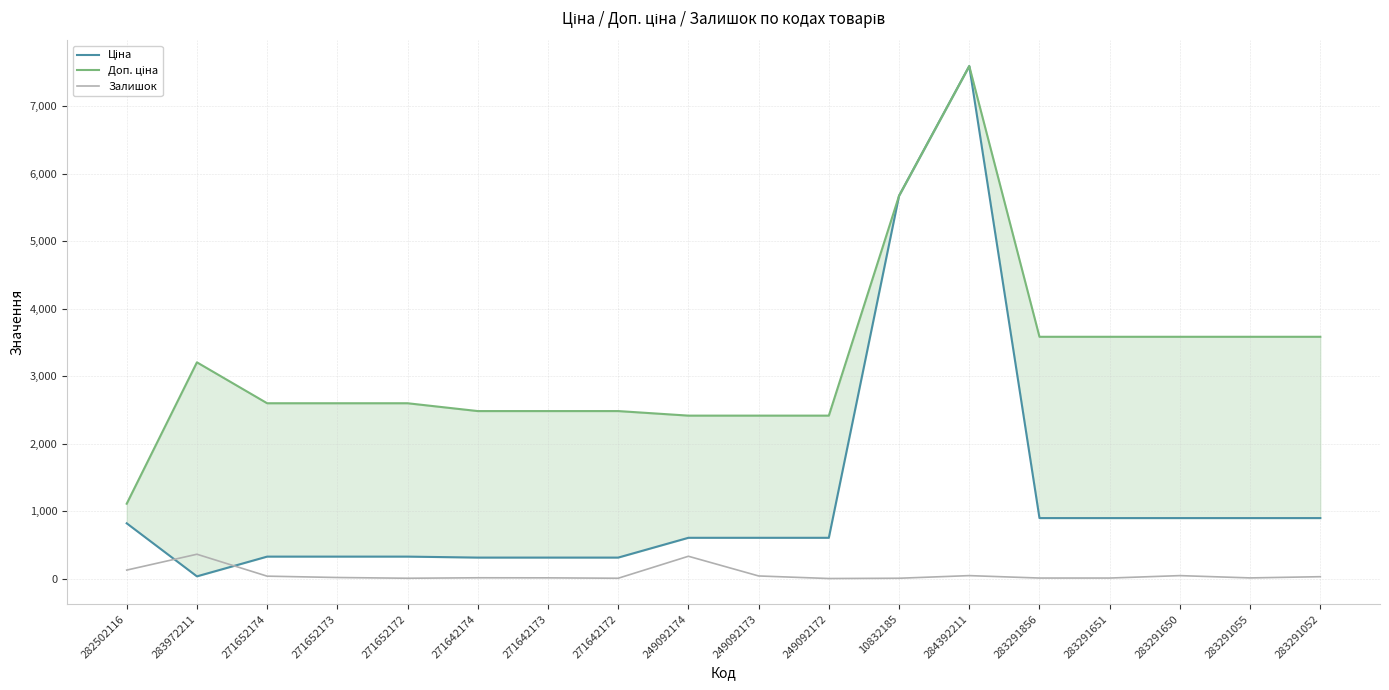

How many values in the Залишок series are below 15?

9